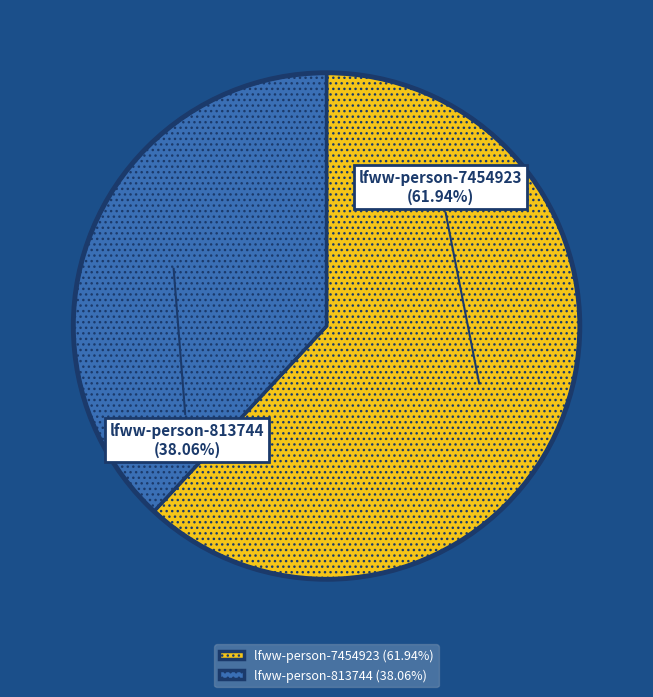

Is it true that lfww-person-7454923 is 69% of the pie?

False